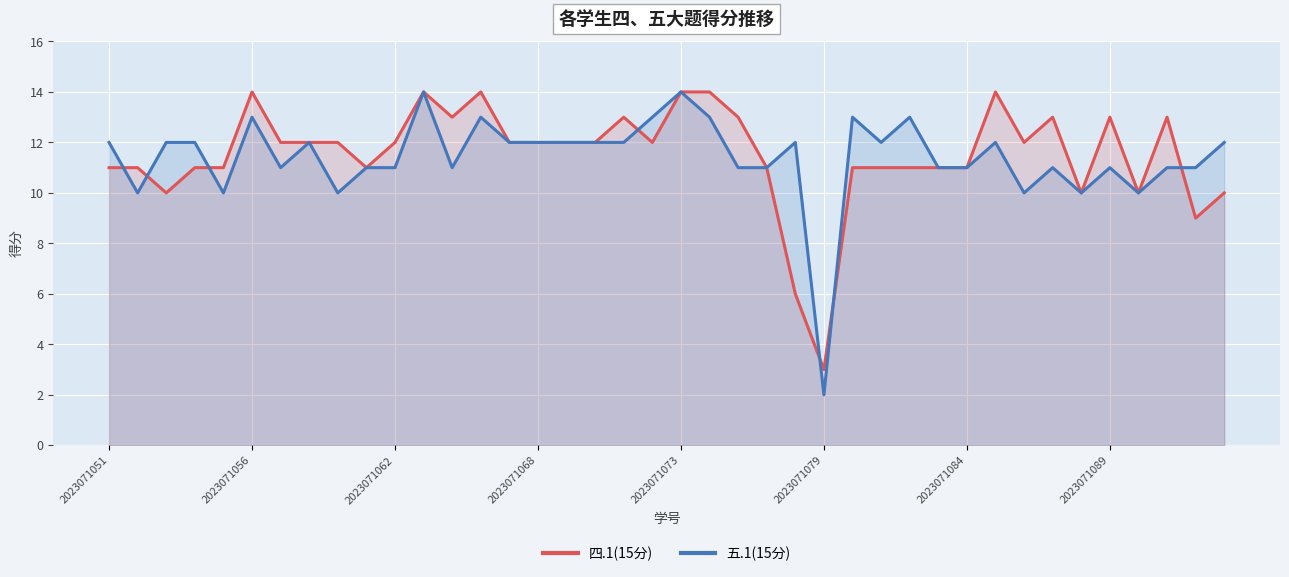

True or false: 五.1(15分) has more than 1 points higher than both neighbors.

True